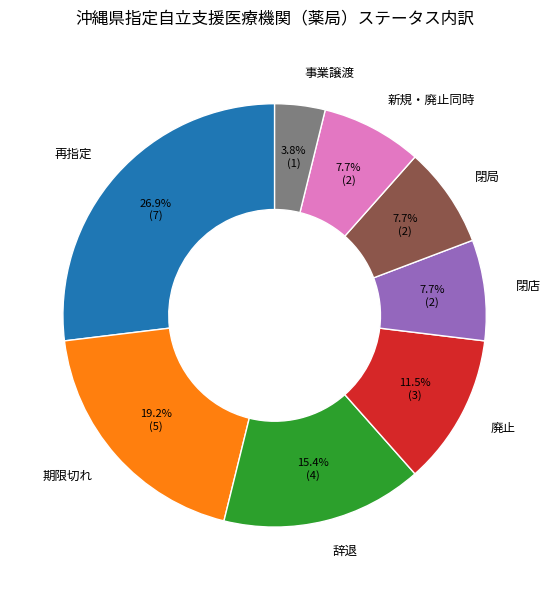

Count the number of slices in the pie.

8